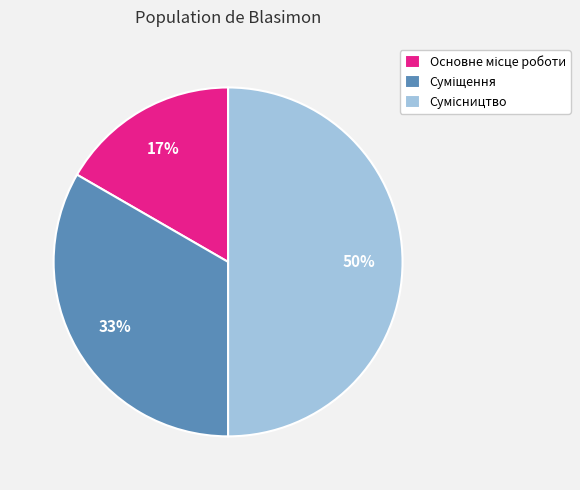

How many segments does this pie chart have?

3